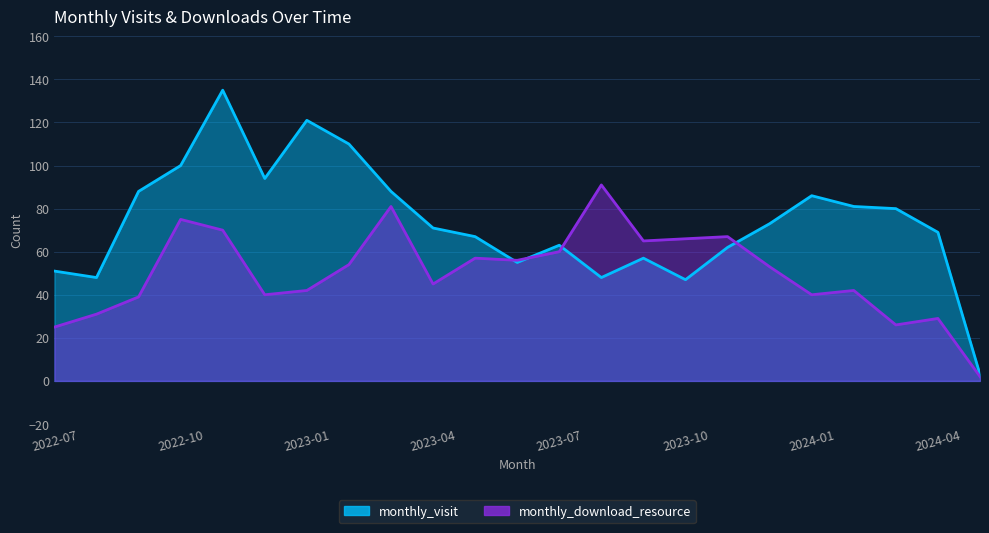

What is the smallest value displayed?

2